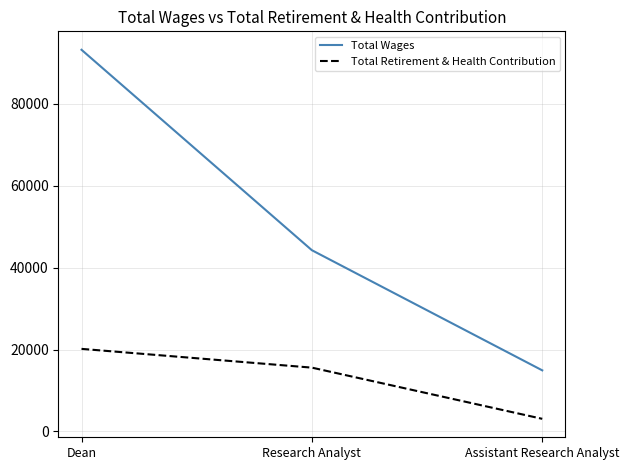

Which series changed the most between Research Analyst and Assistant Research Analyst?

Total Wages